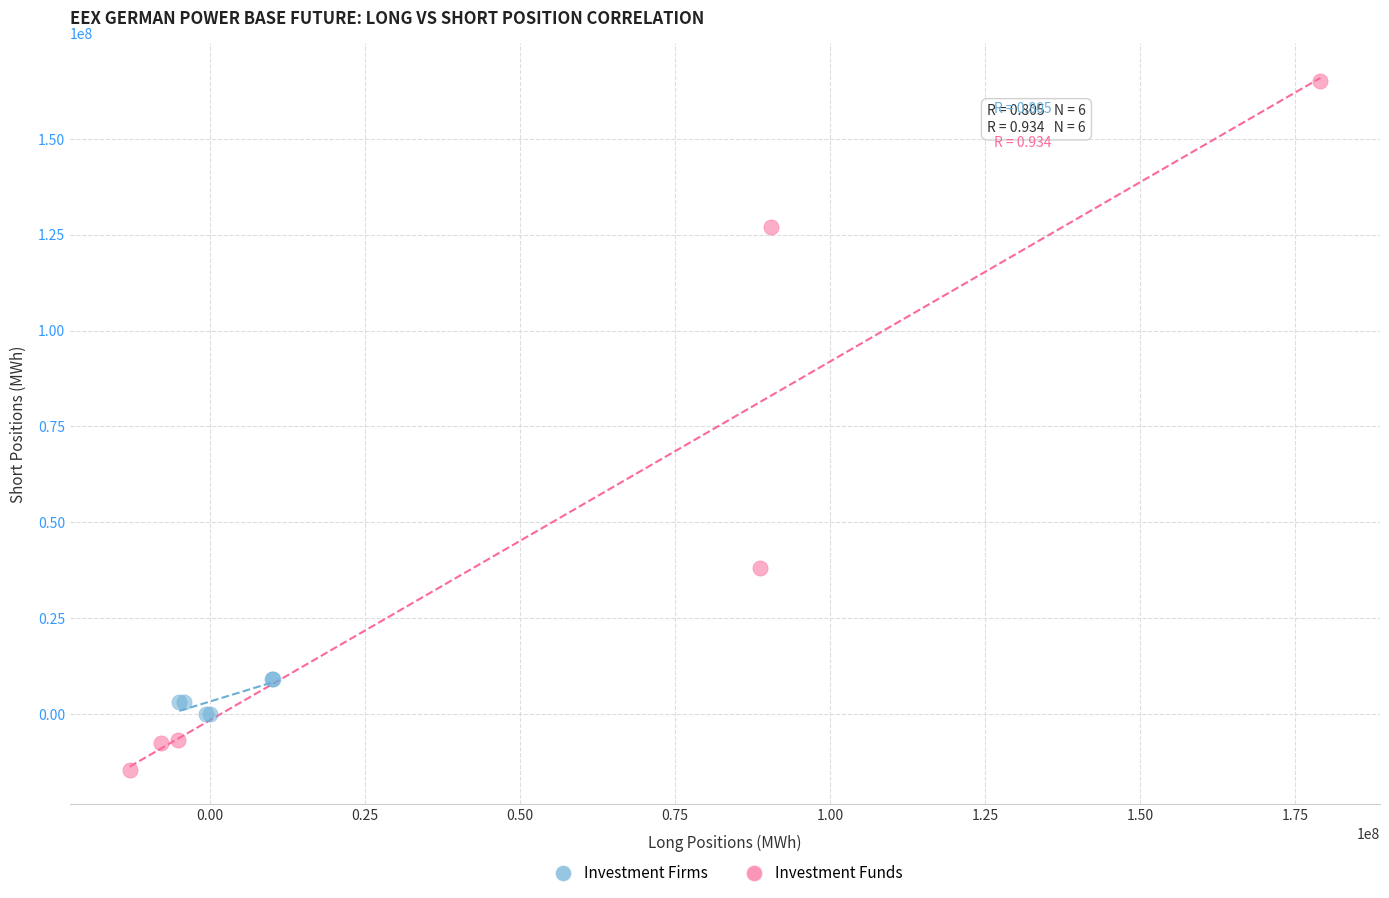

Which series contains the lowest Y value?

Investment Funds